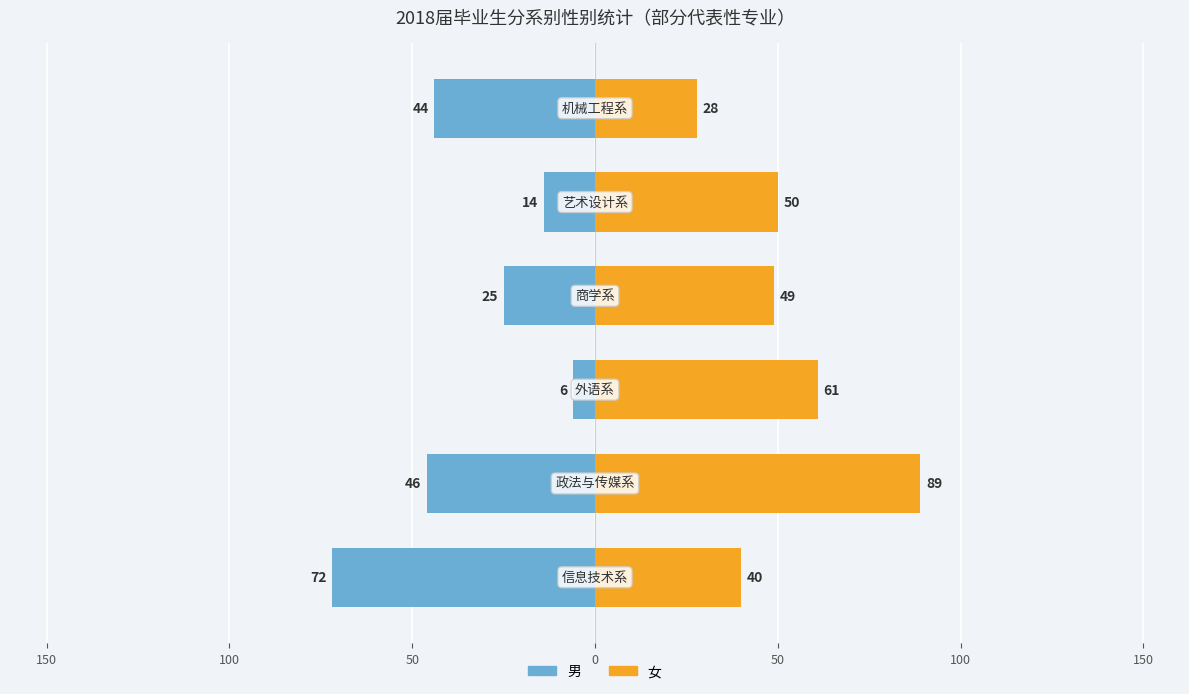

Reading left to right, what are all the values shown in this chart?

男: 200=-72	150=-46	100=-6	50=-25	0=-14	50=-44
女: 200=40	150=89	100=61	50=49	0=50	50=28